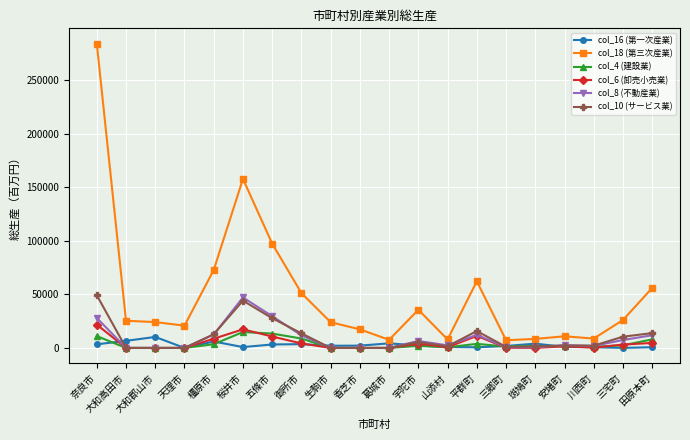

What position from the left is 生駒市?

9